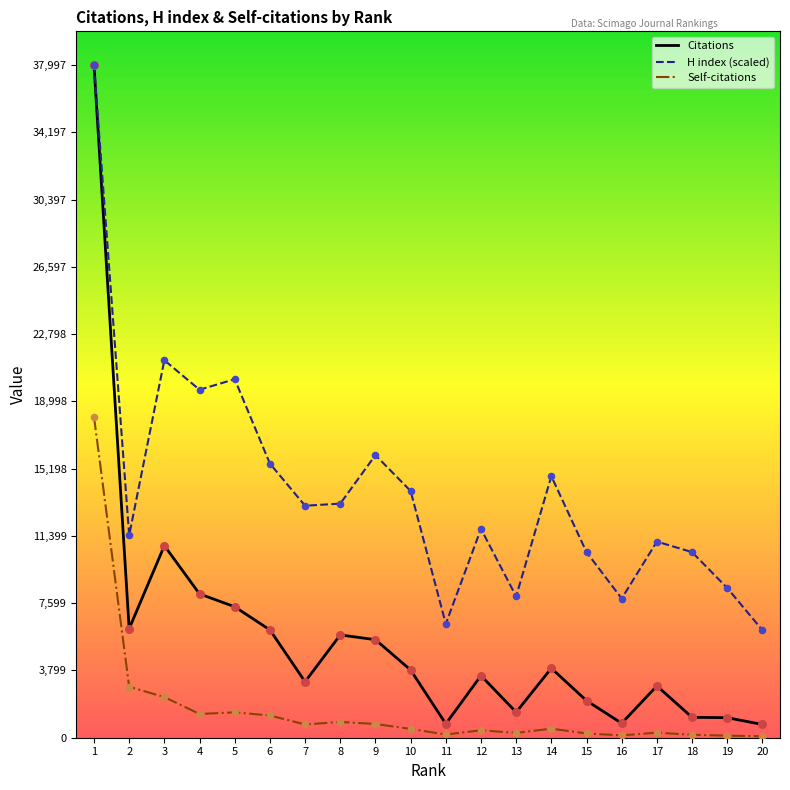

Between 1 and 19, which series saw the biggest shift?

Citations